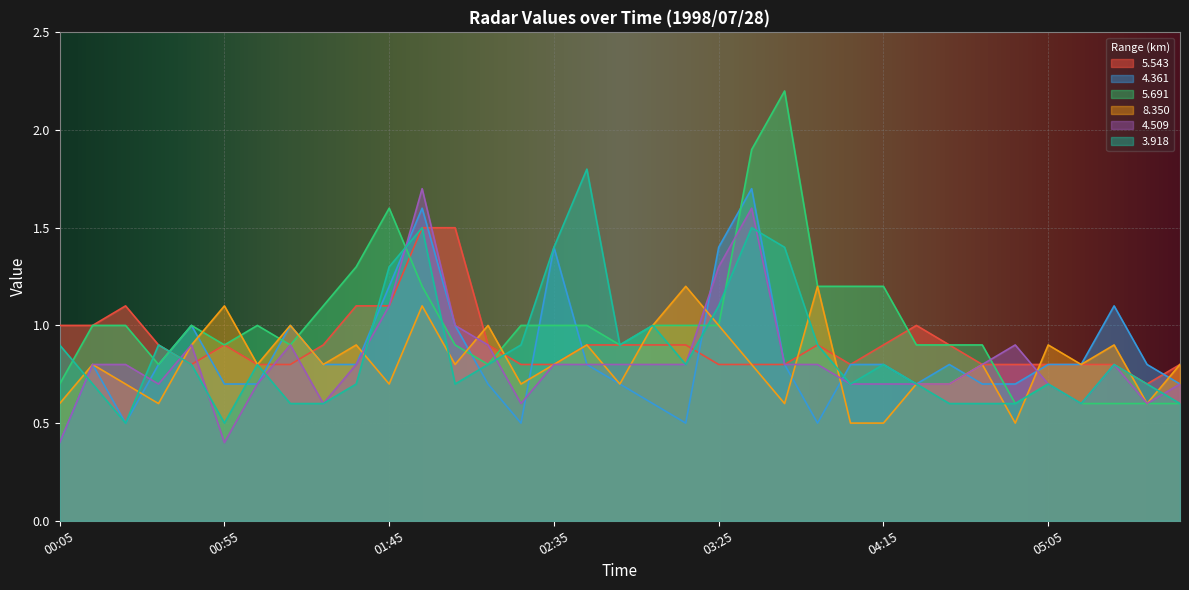

Which category has the lowest value across all series?

00:05